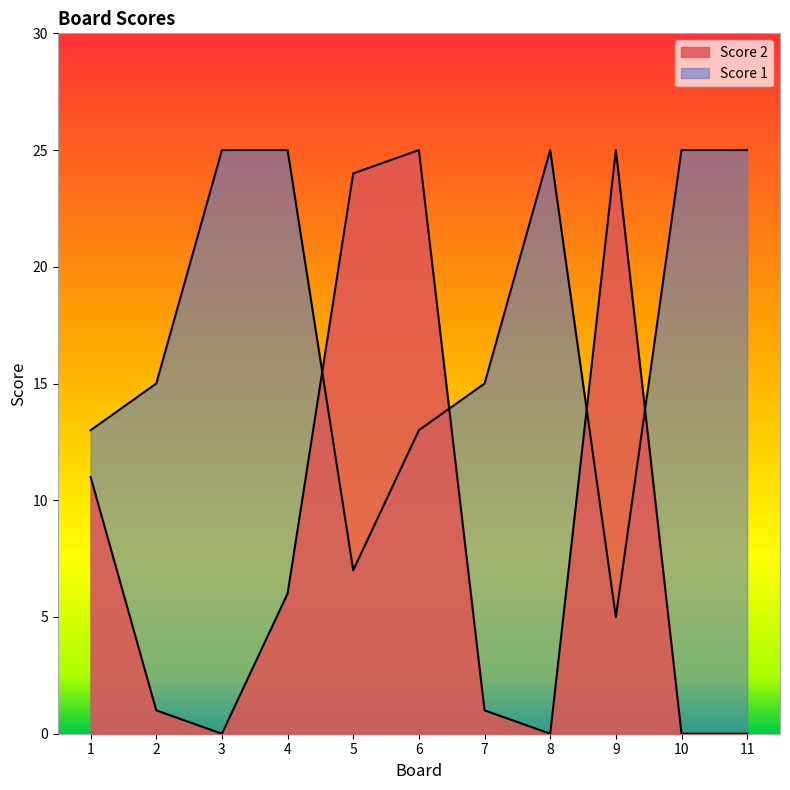

At which category does Score 1 reach its first local peak?

8